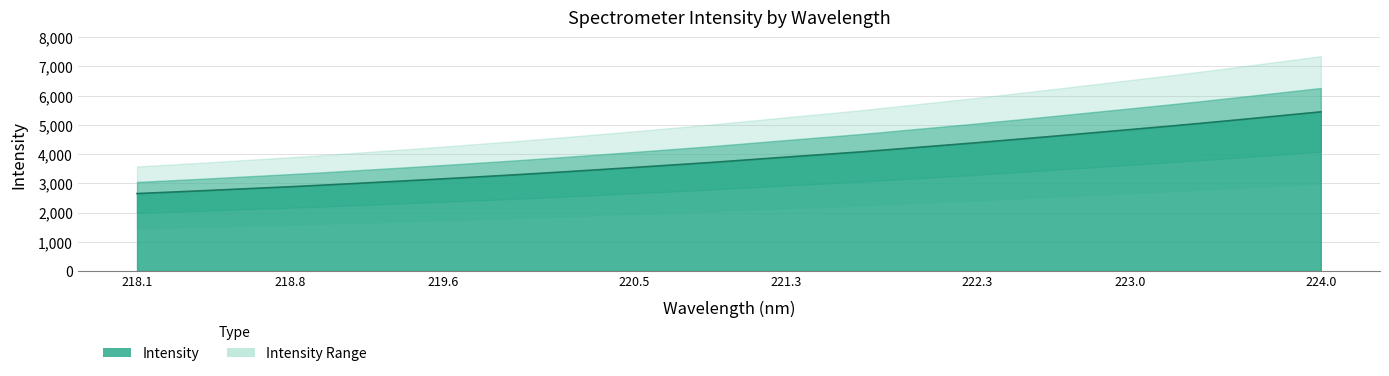

The value at 223.5987 is 5194.8. True or false?

True